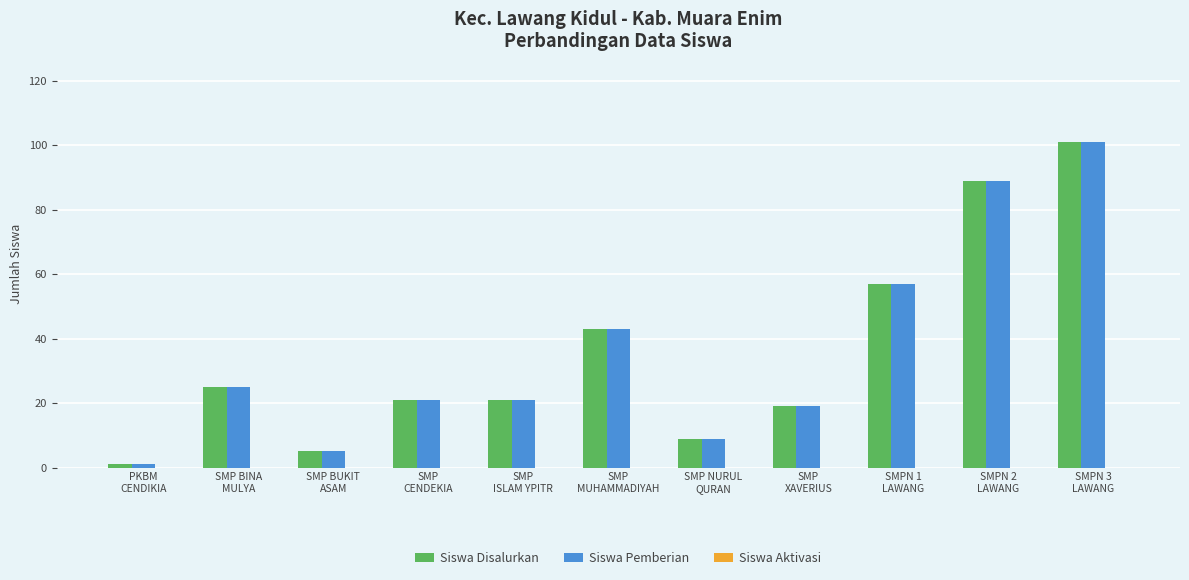

Count the number of categories in the chart.

11